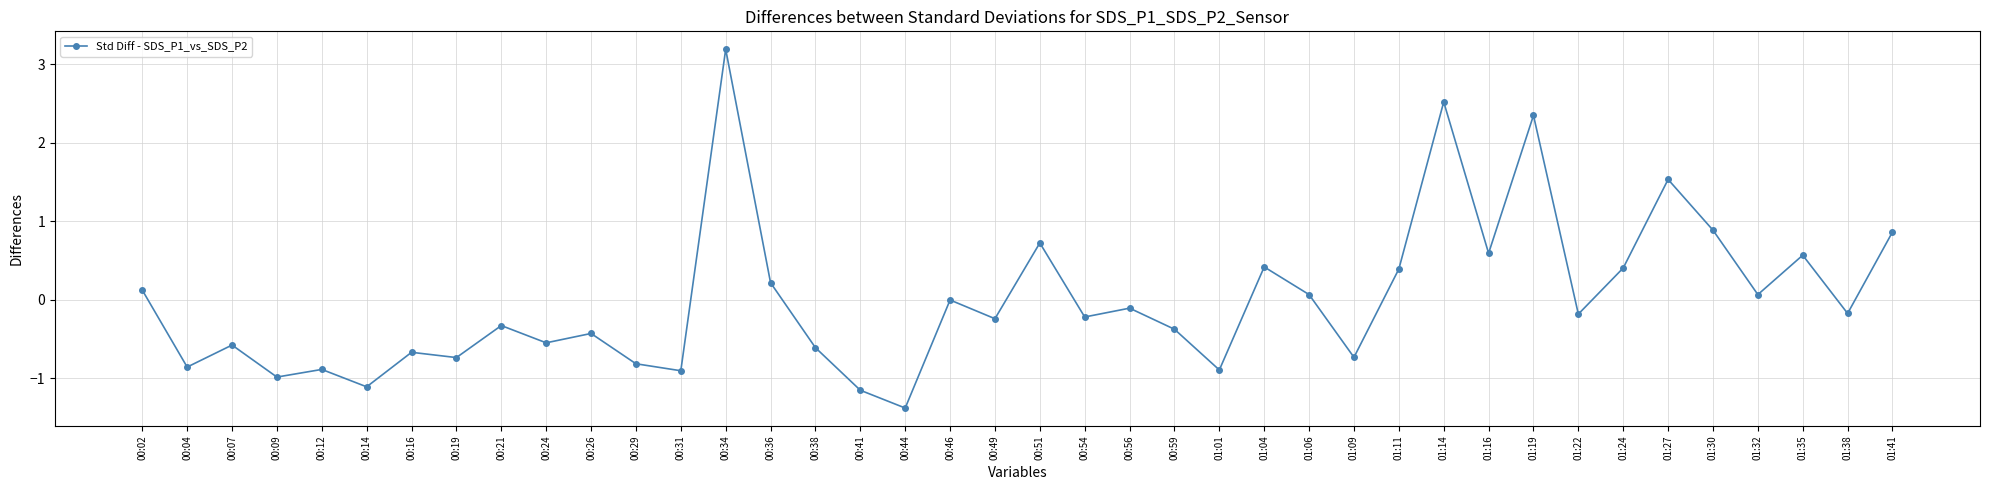

Between 01:35 and 01:24, which is larger?

01:35